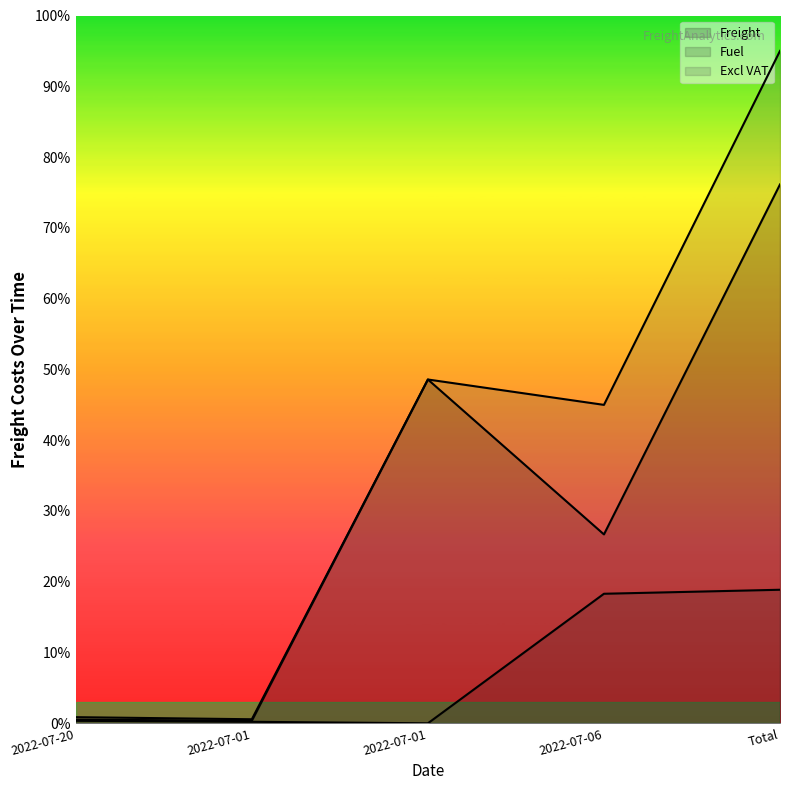

What are all the series names shown in the legend?

Freight, Fuel, Excl VAT